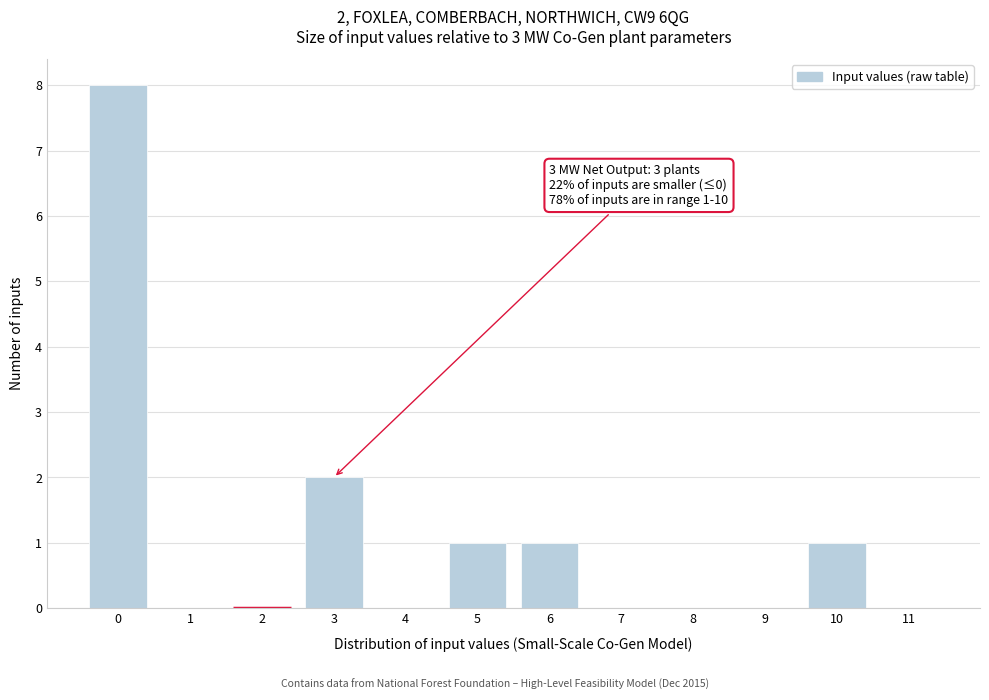

Which range on the x-axis has the tallest bar?

-0.5 to 0.5